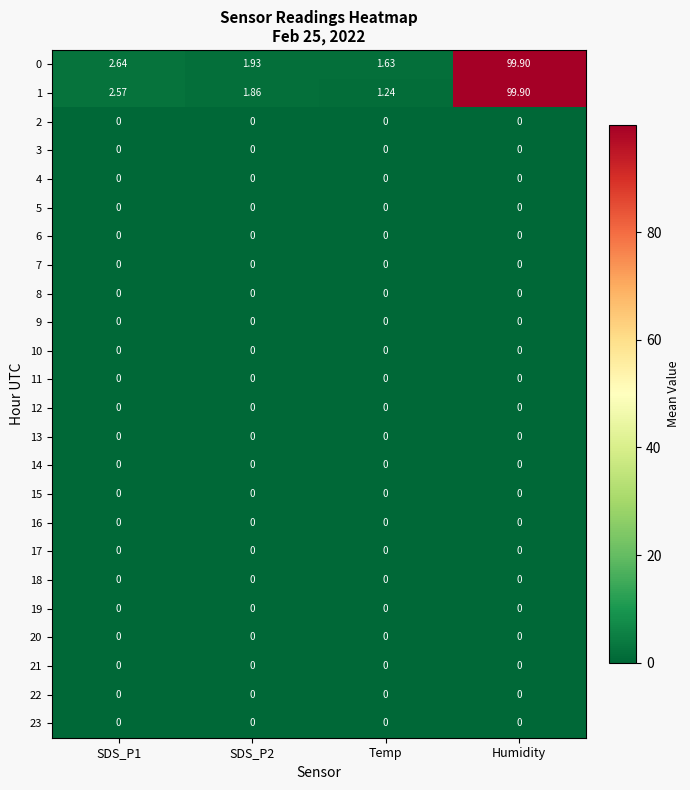

Which series changed the most between SDS_P2 and Humidity?

1